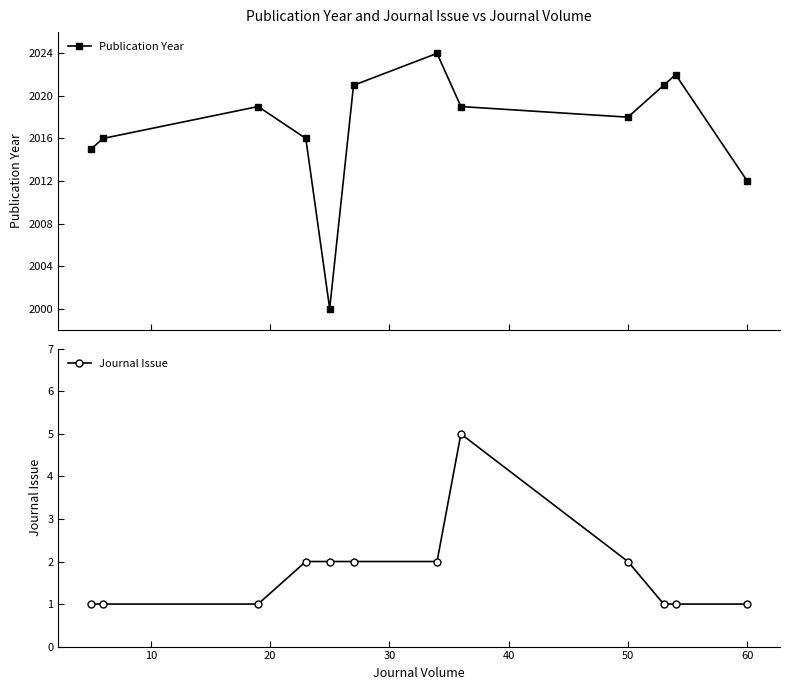

What is the average value of the Journal Issue series?

2